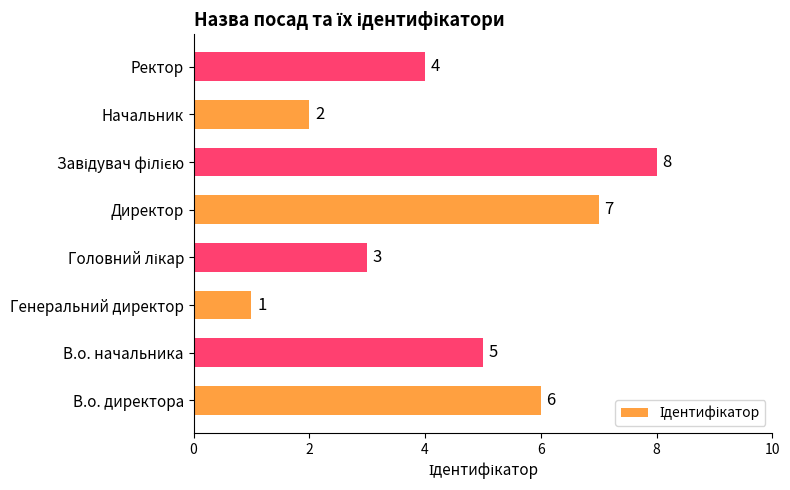

Approximately how many times larger is the value at Начальник compared to В.о. директора?

0.3